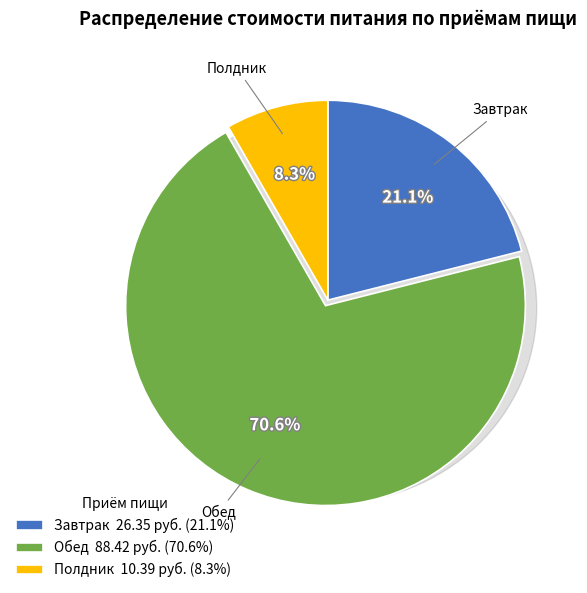

Rank the categories by value from highest to lowest.

Обед, Завтрак, Полдник